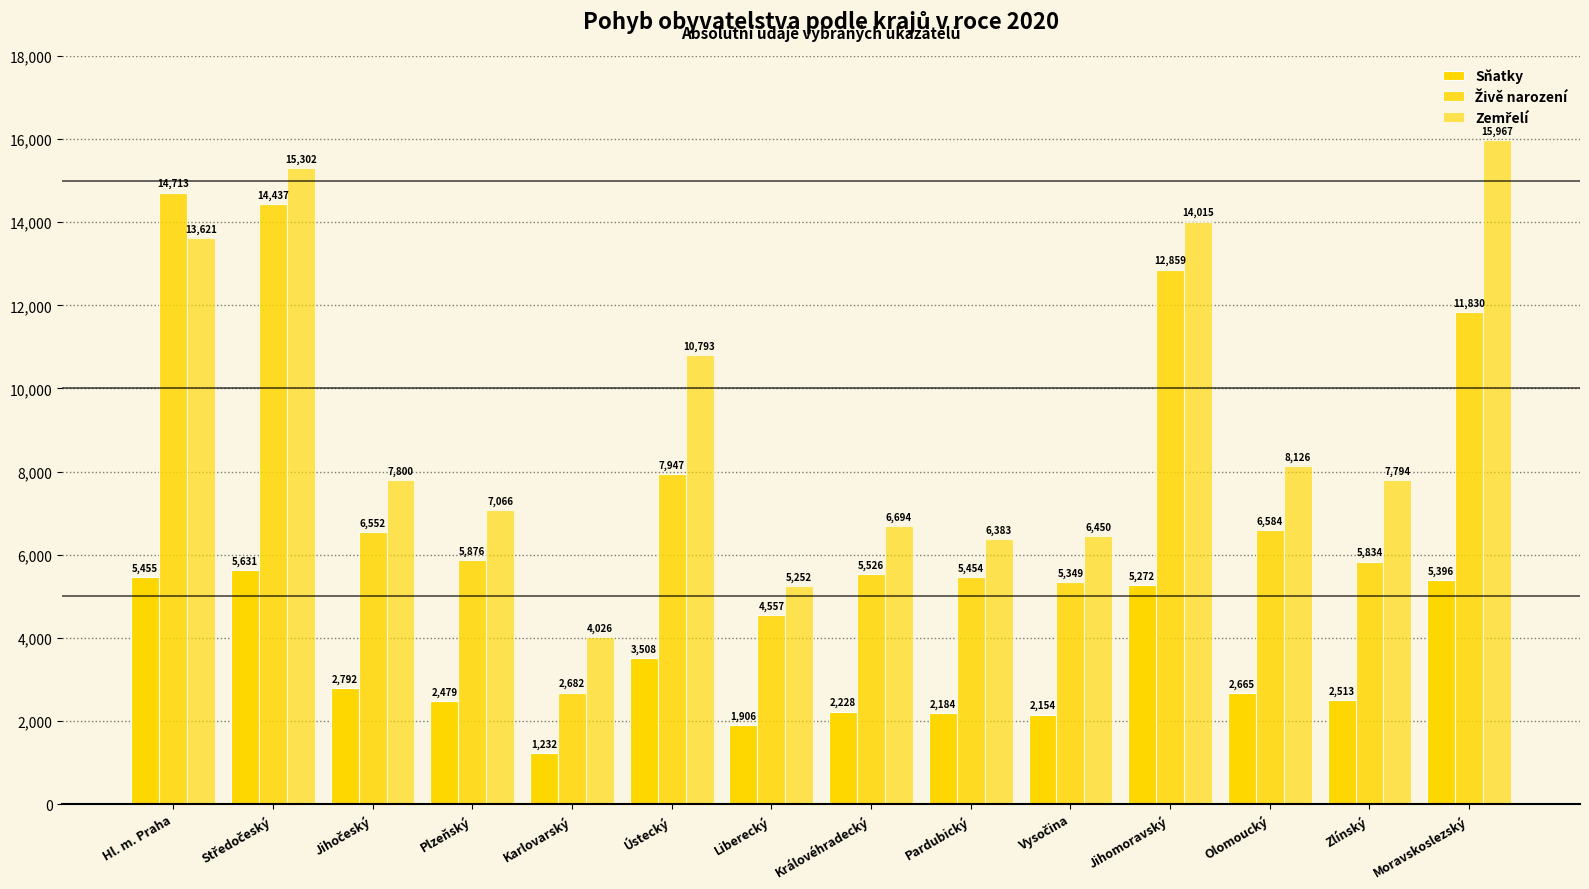

What position from the left is Jihomoravský?

11